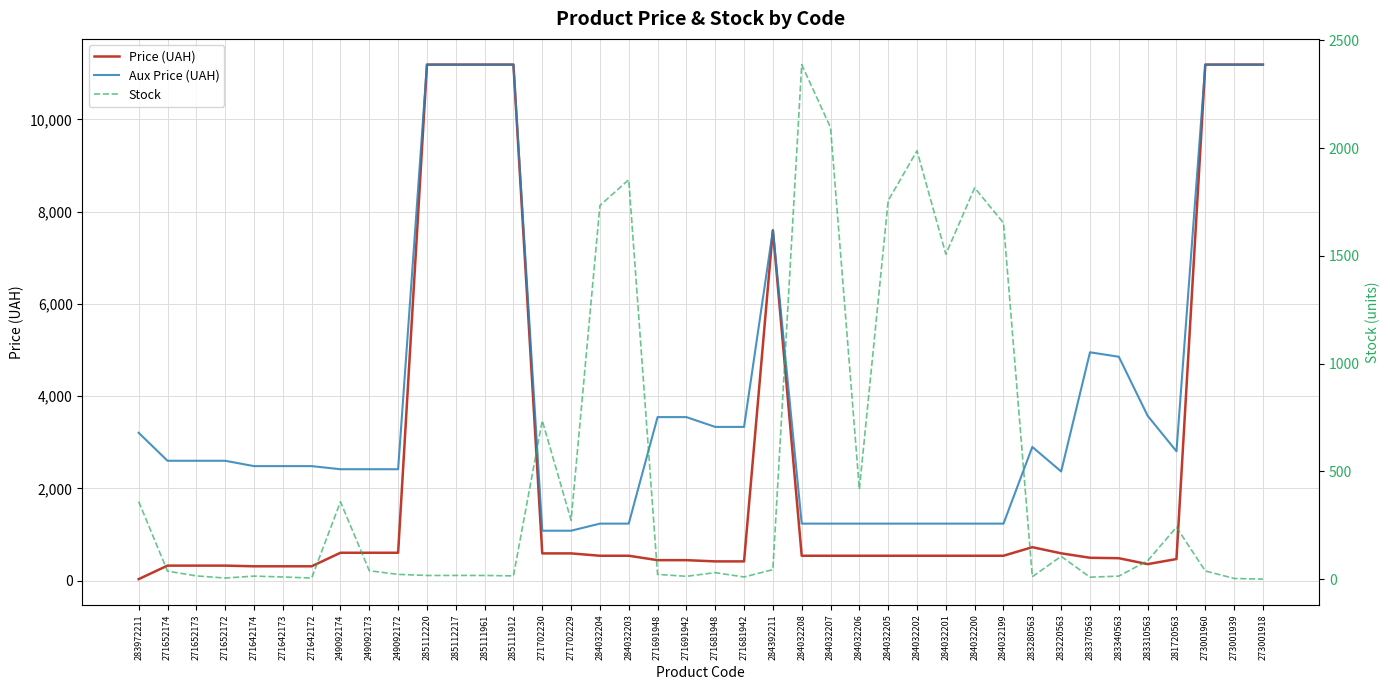

The value of Stock at 283972211 is 360.0. True or false?

True